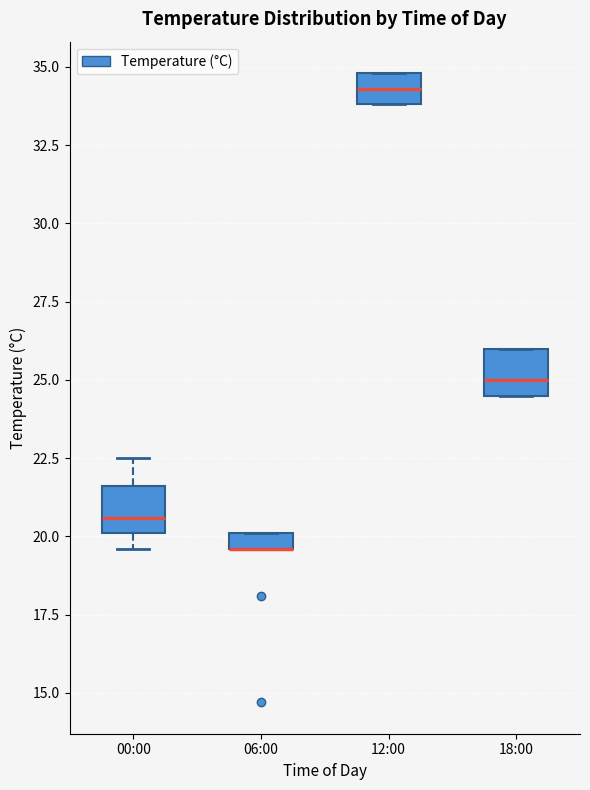

Where does the median line of the box for 00:00 sit on the y-axis? The values are not printed on the chart, so give them approximately, as read against the axis.

20.5